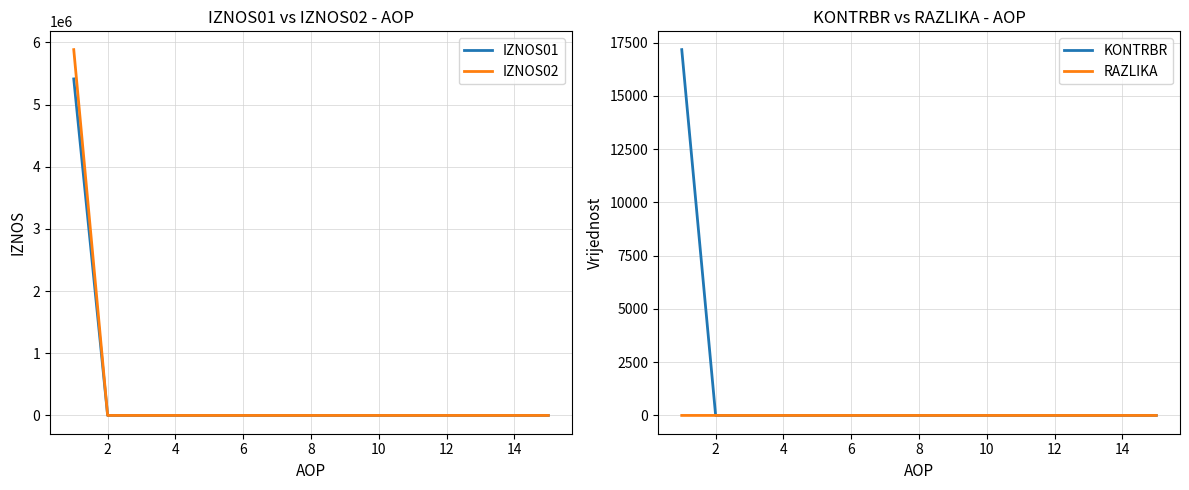

What is the maximum value for IZNOS01?

5411436.0